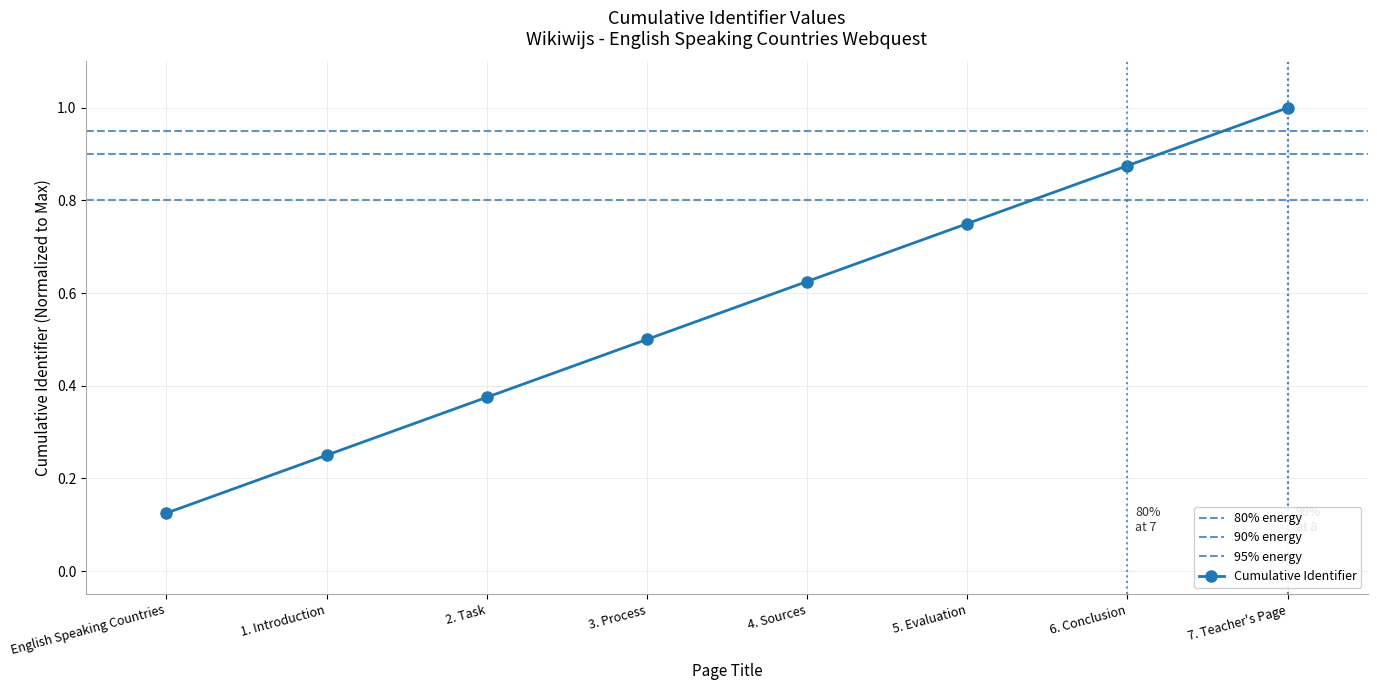

How many data points does each series have?

8